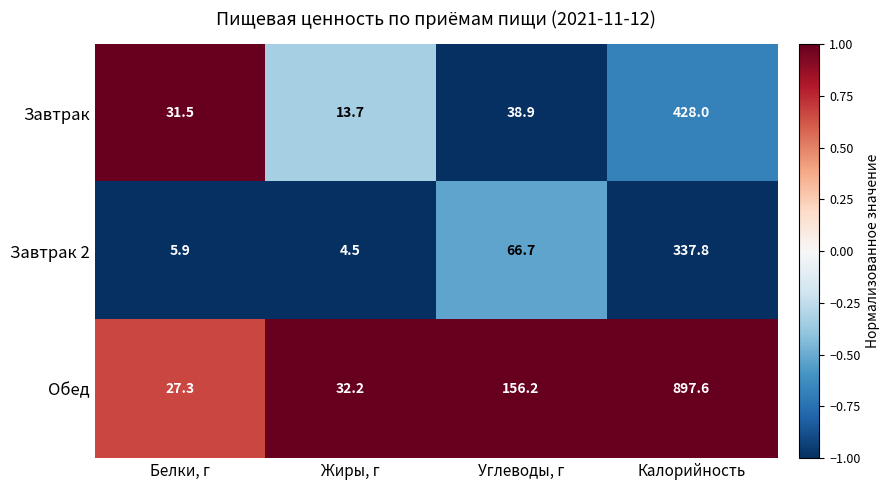

What is the average value of the Обед series?

278.3